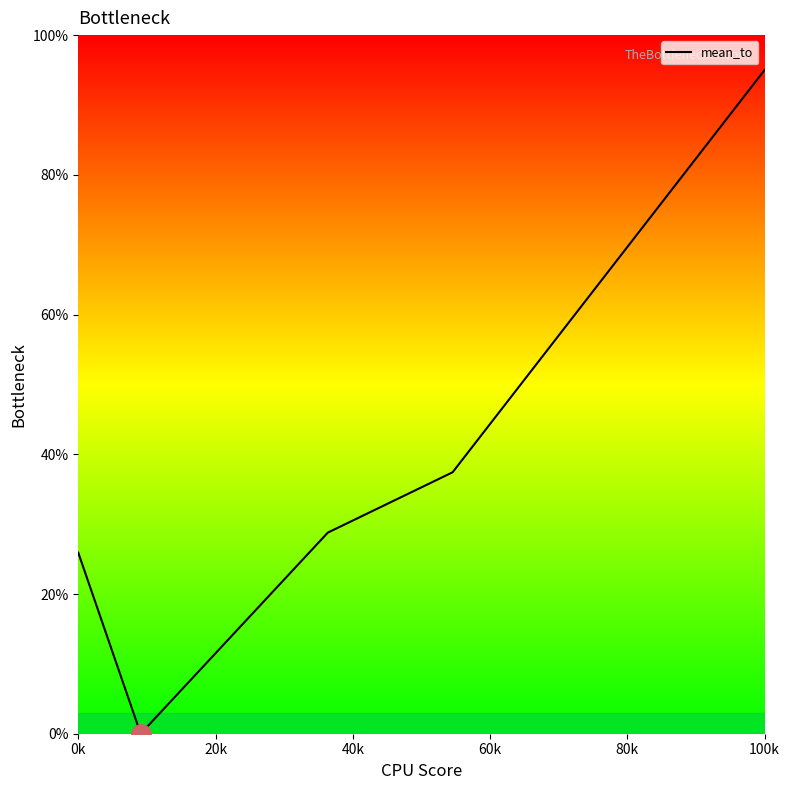

True or false: the data has more than 0 interior local peaks.

False